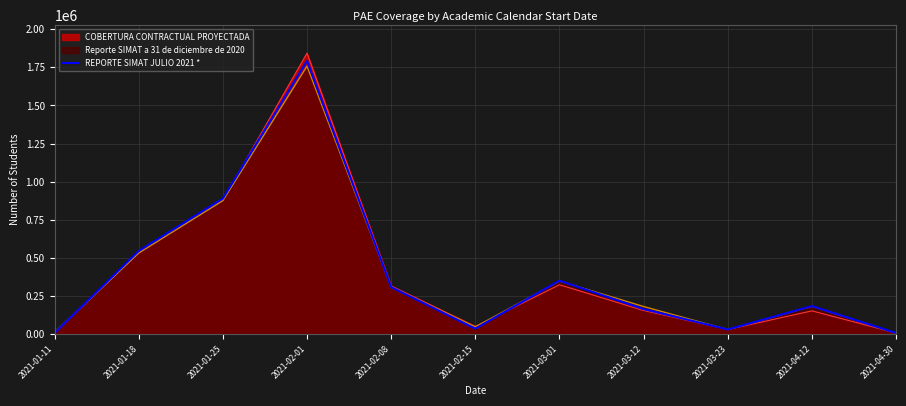

What is the change in value from 2021-01-11 to 2021-02-08?

+301292